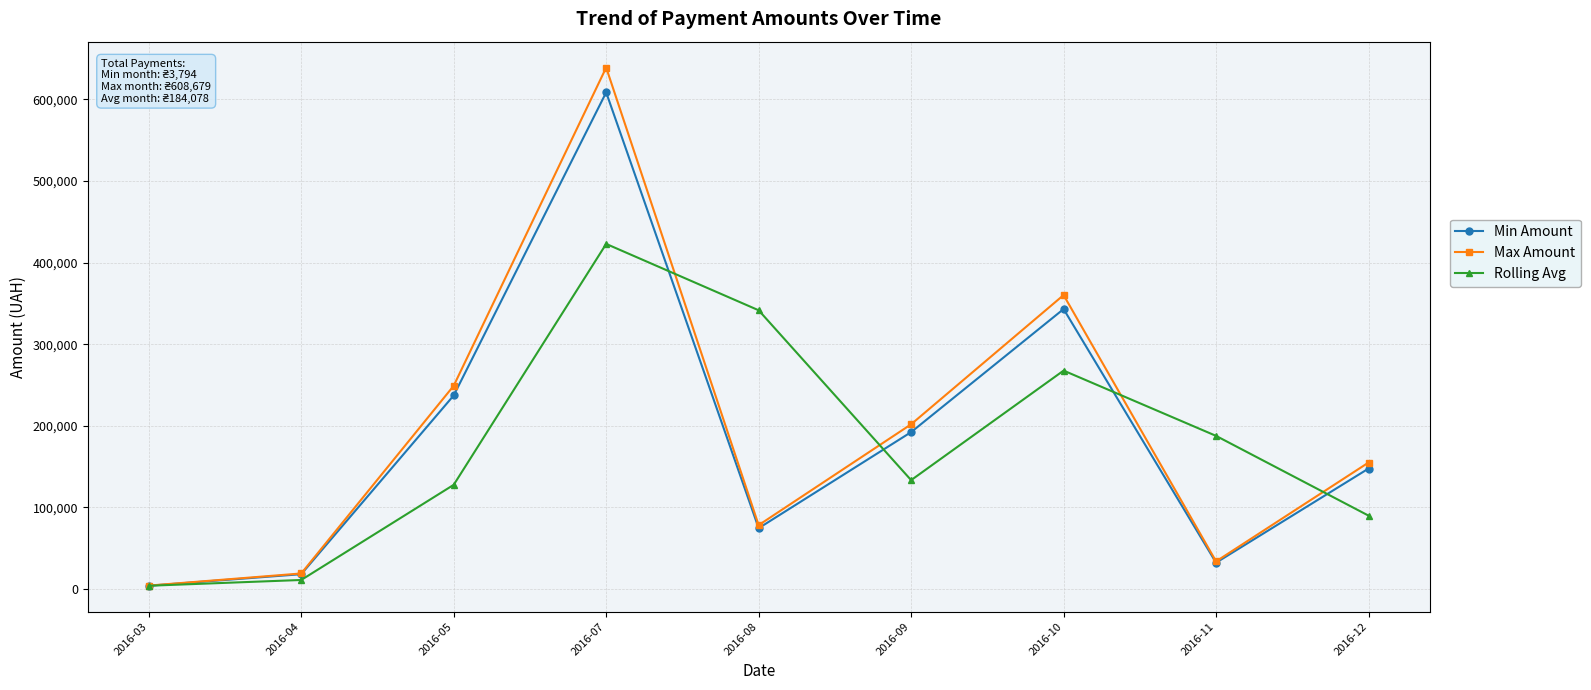

What is the value of the Rolling Avg point at the 8th from the left?

187551.3